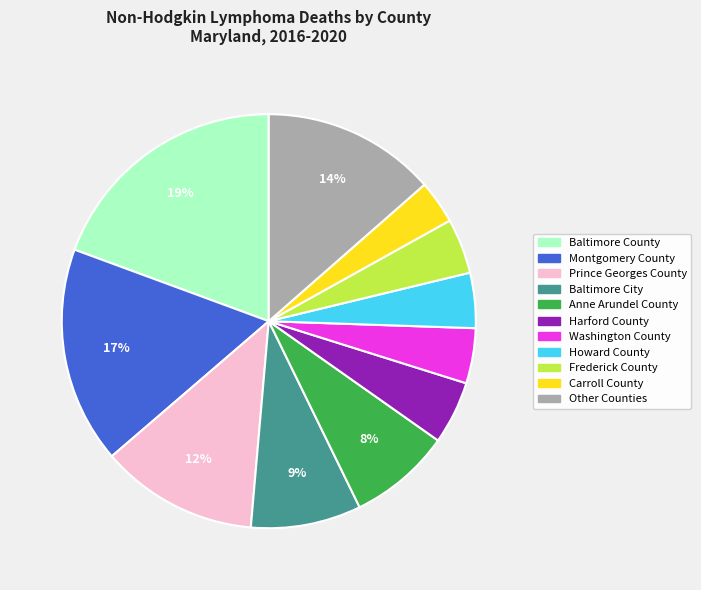

To the nearest percent, what is the average slice percentage?

9%